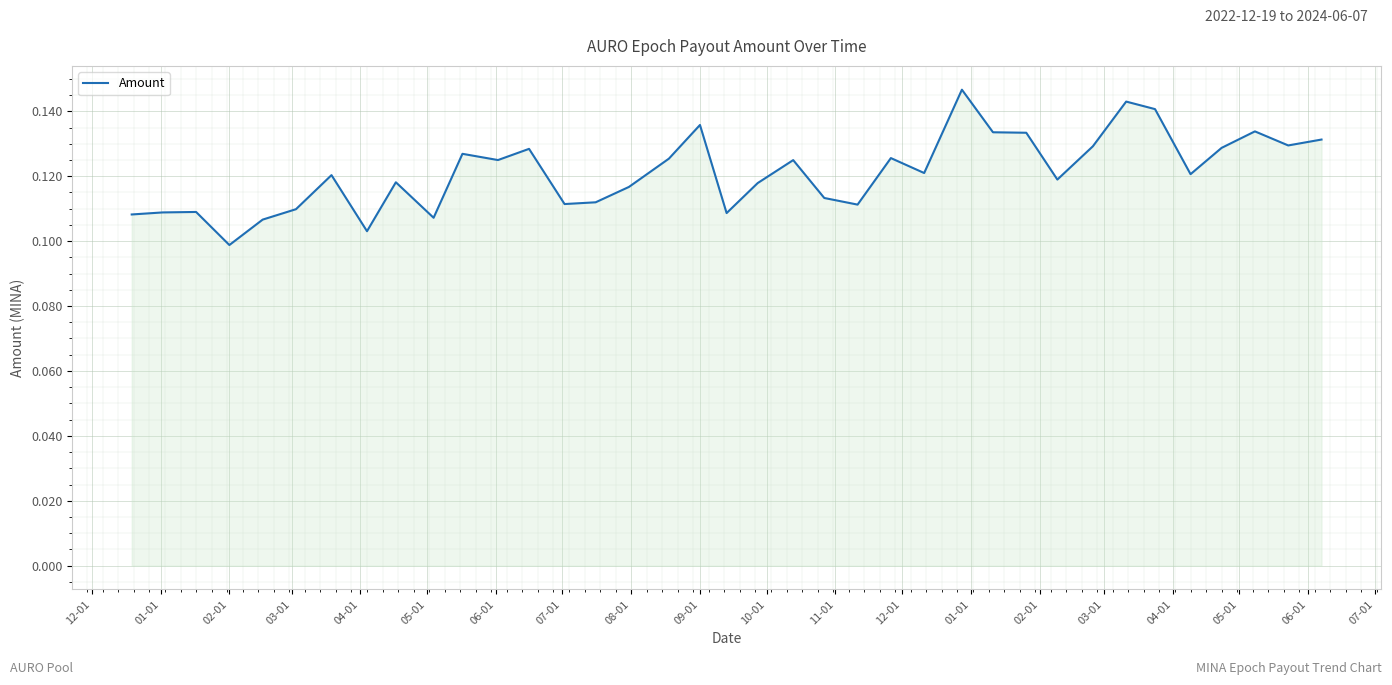

Does the chart display data point markers on the line(s)?

No